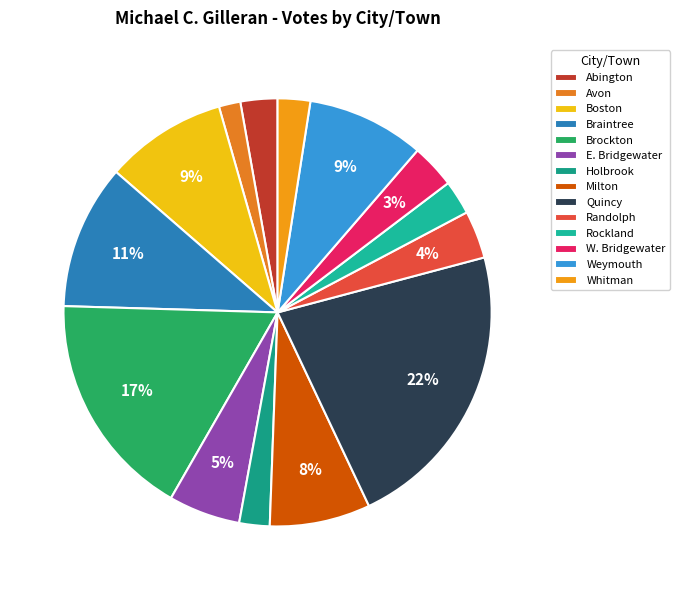

To the nearest percent, what portion does Randolph represent?

4%